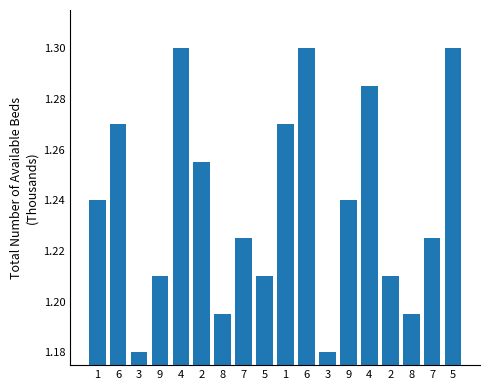

Read the value at 9.

1.2